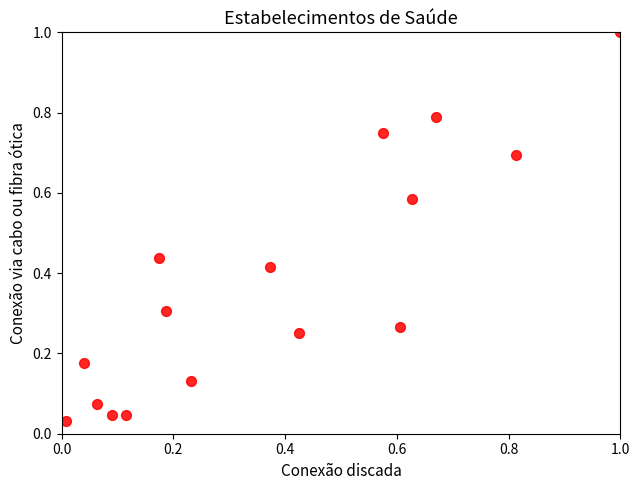

What is the range of X values (max minus min)?

1.0